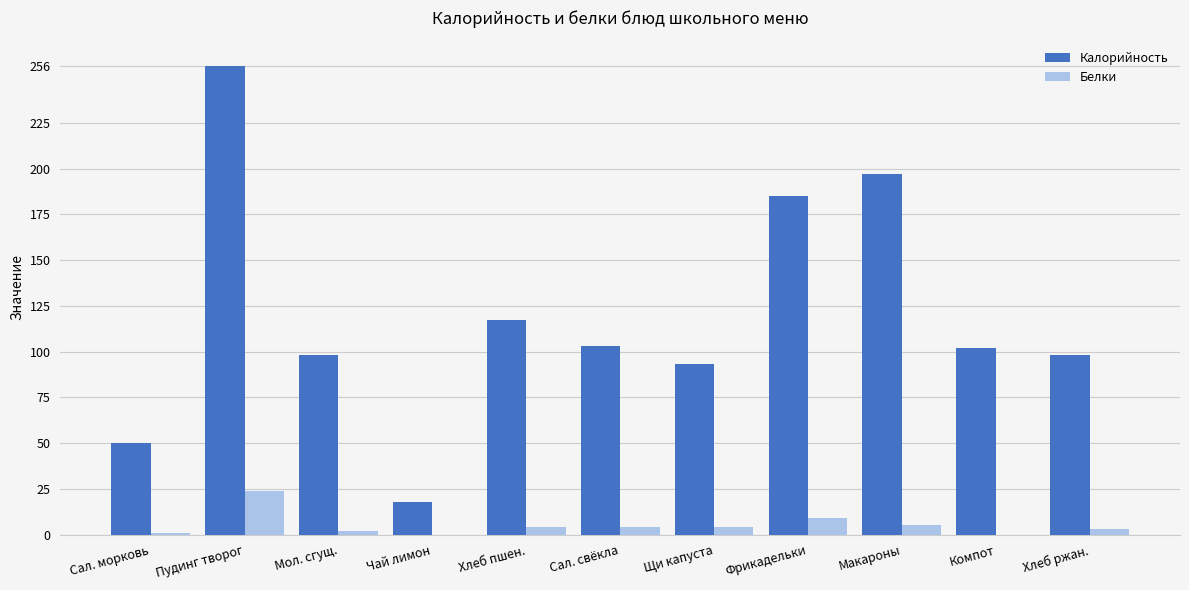

At which category is the sum across all series the highest?

Пудинг творог